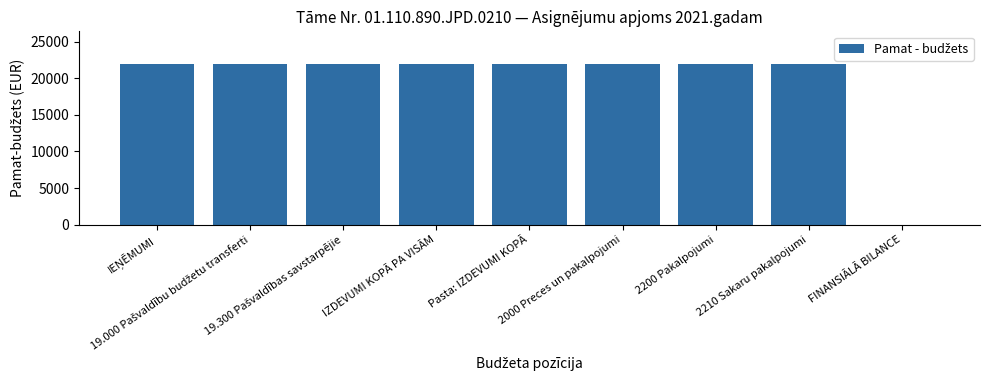

What is the sum of all values?

176000